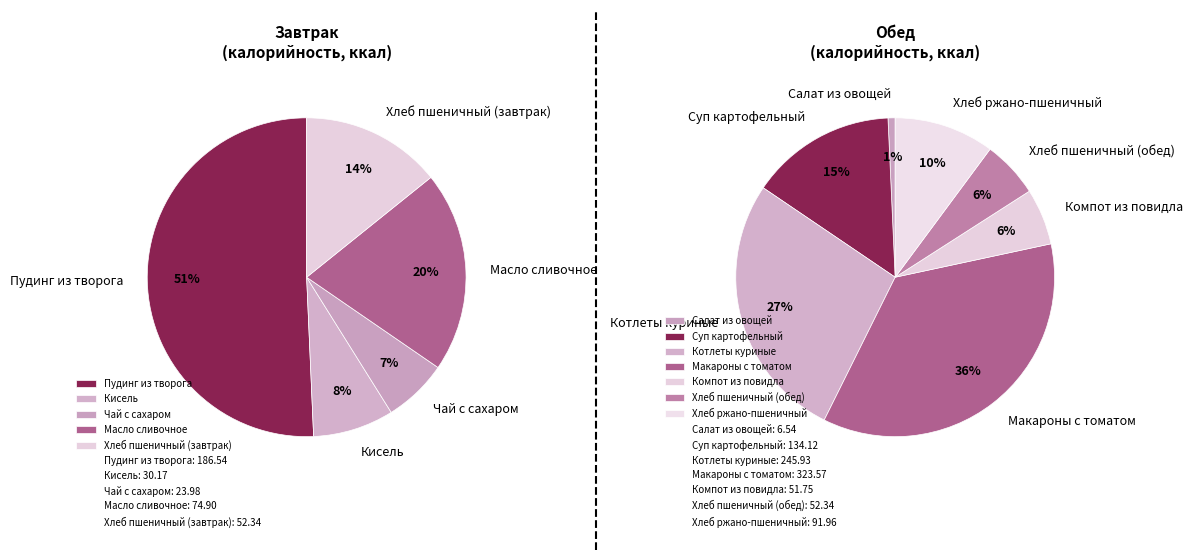

How many segments does this pie chart have?

12